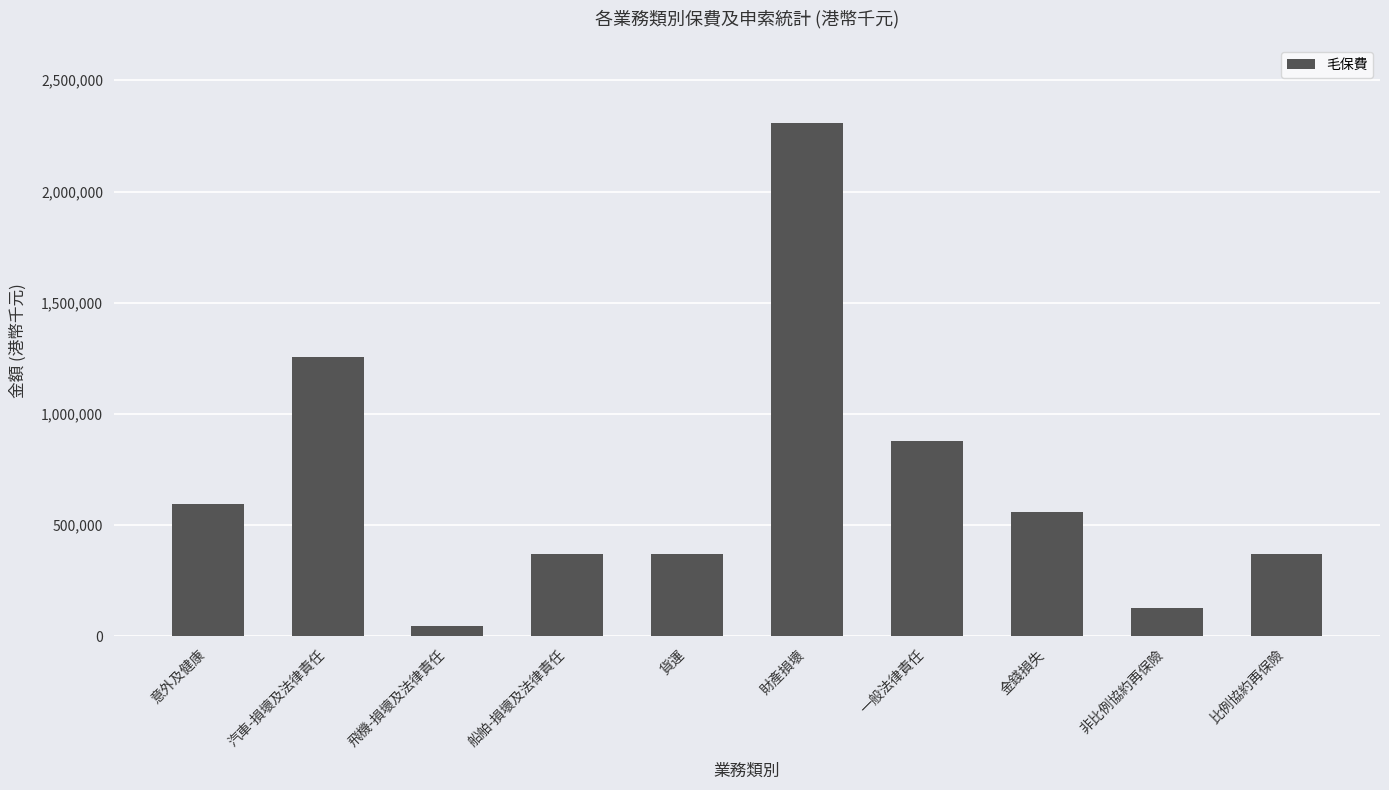

Where does the data first go above 559484?

意外及健康